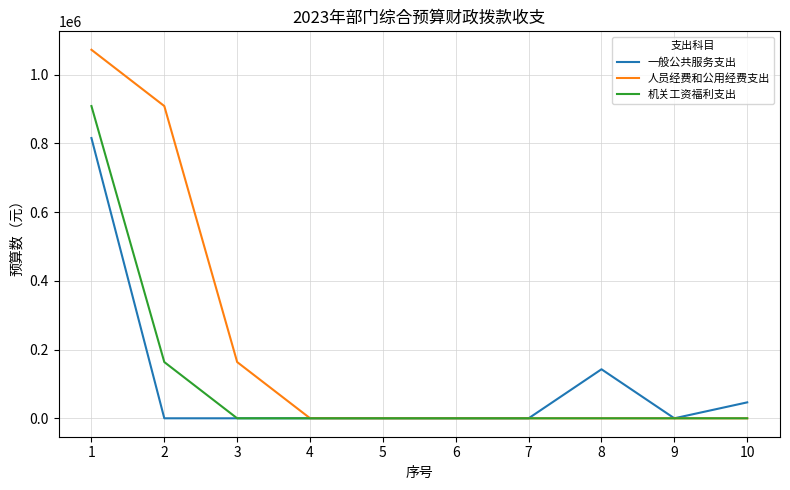

Which series has the largest total across all categories?

人员经费和公用经费支出